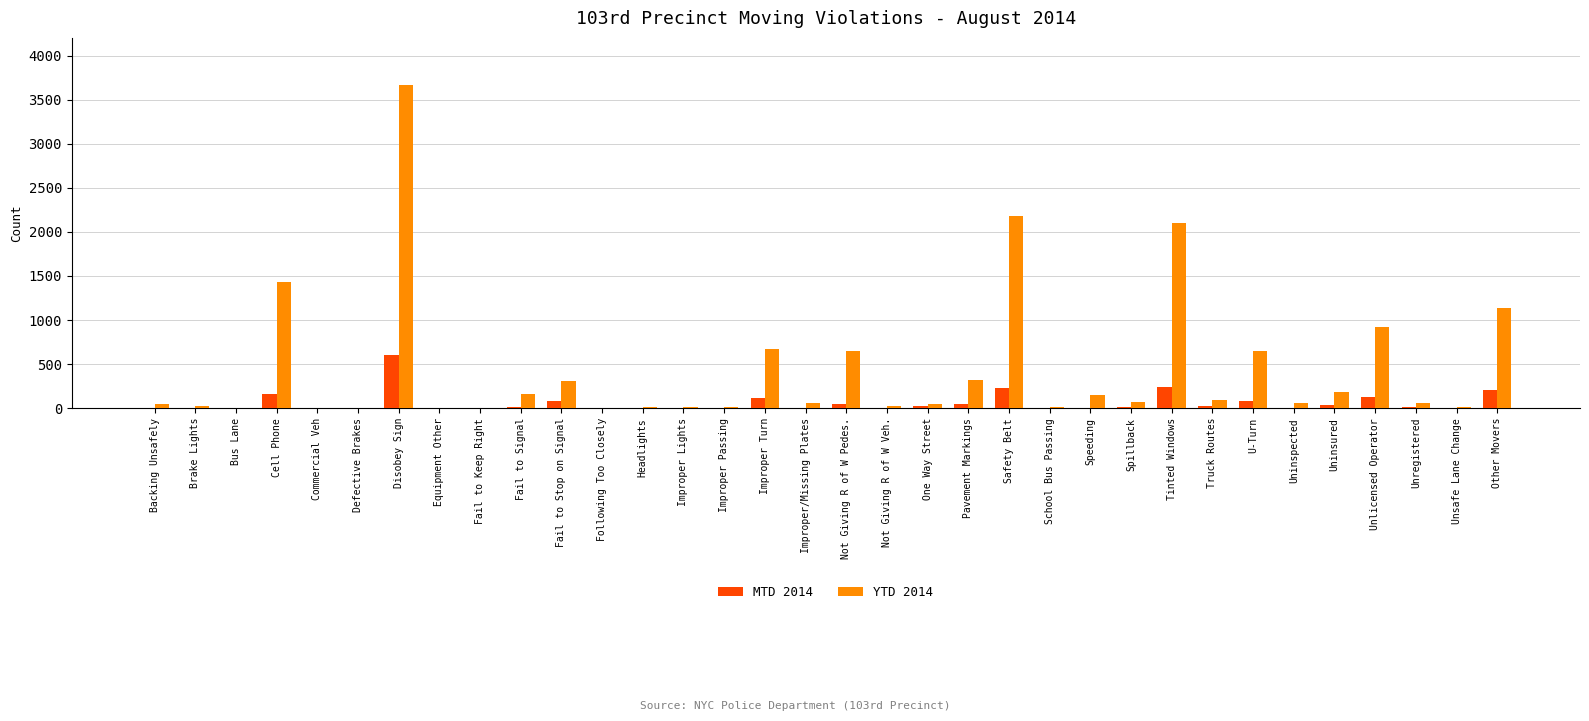

Which series has the largest total across all categories?

YTD 2014